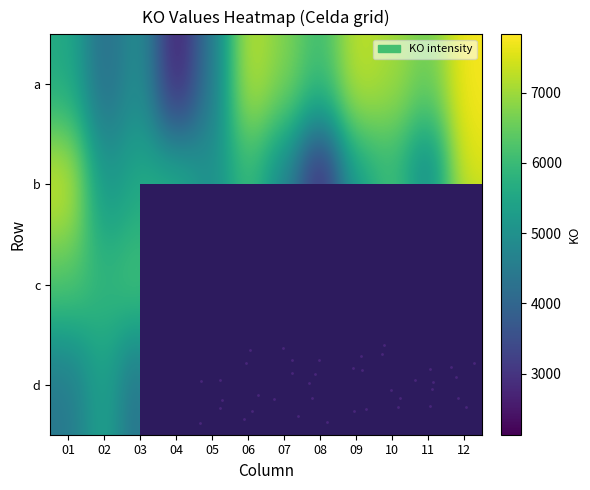

Which series has the largest total across all categories?

a